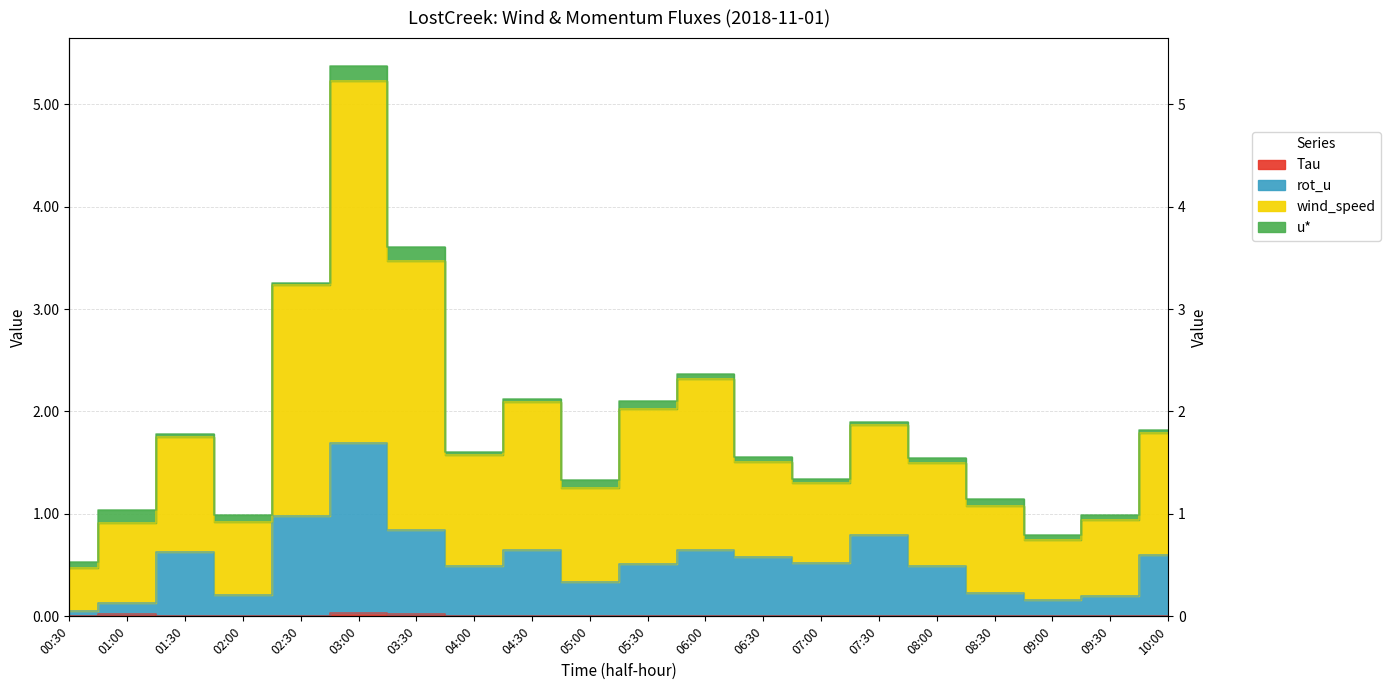

What is the value of the wind_speed point at the 14th from the left?

1.3